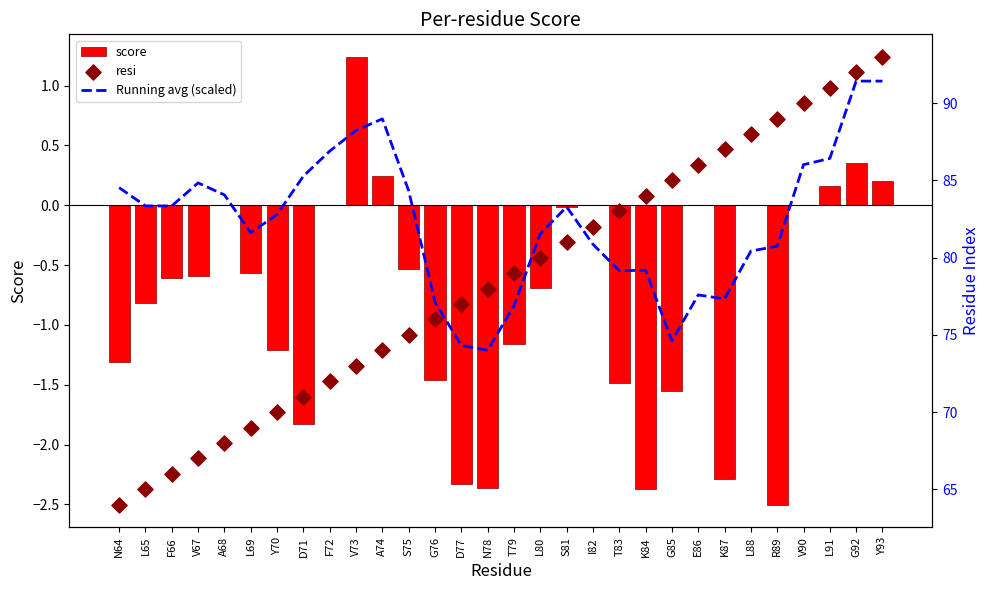

What are all the series names shown in the legend?

score, Running avg (scaled), resi